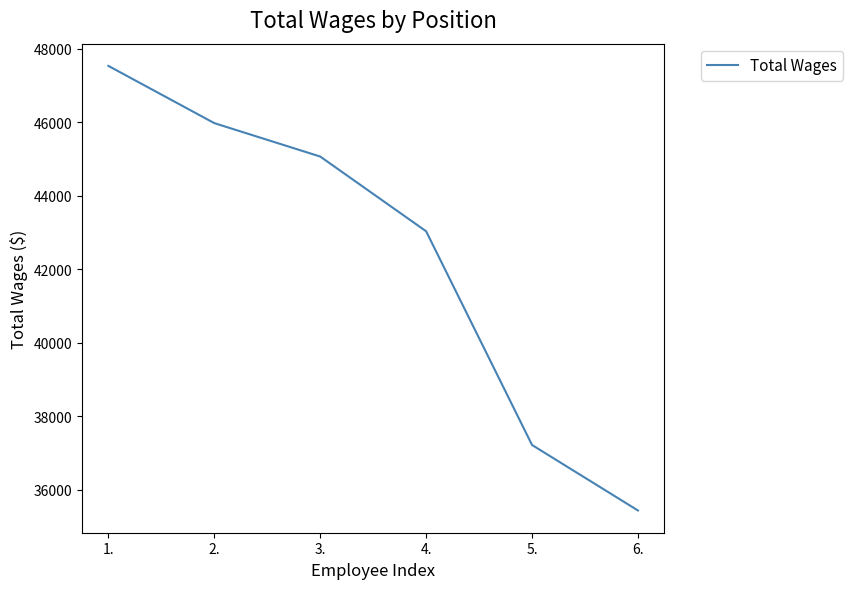

The chart shows a value of 19536 at 4.. True or false?

False